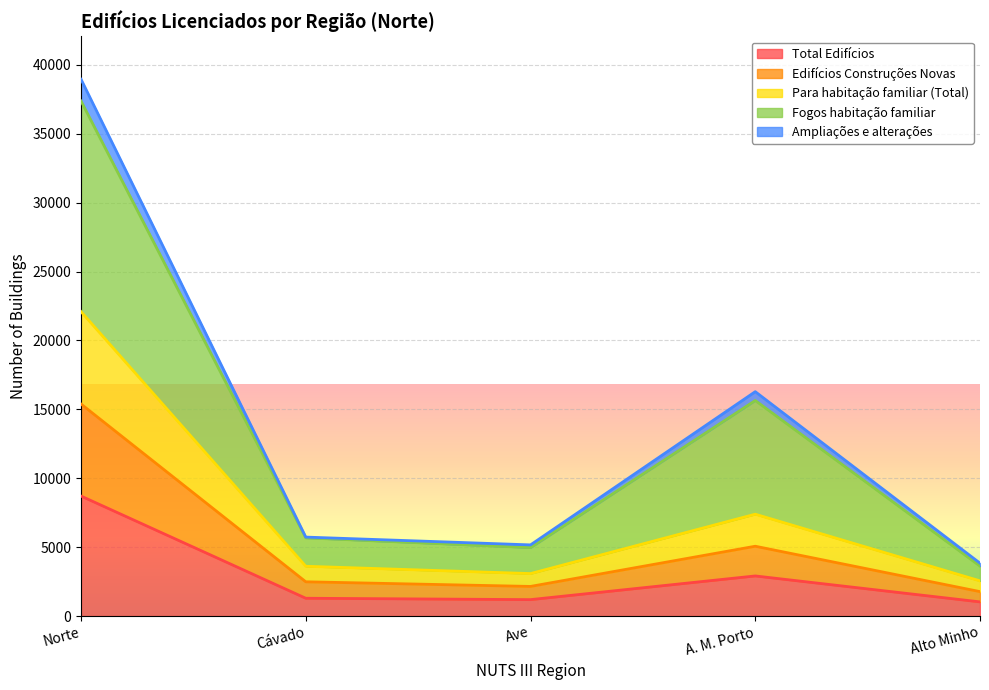

Which series has the widest spread of values?

Fogos habitação familiar